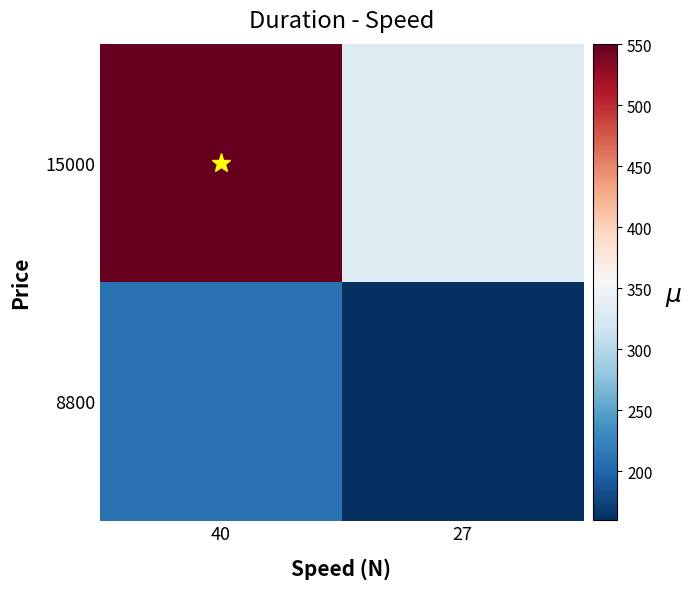

Reading left to right, list all the values displayed in this chart.

15000: 40=550	27=330
8800: 40=210	27=160